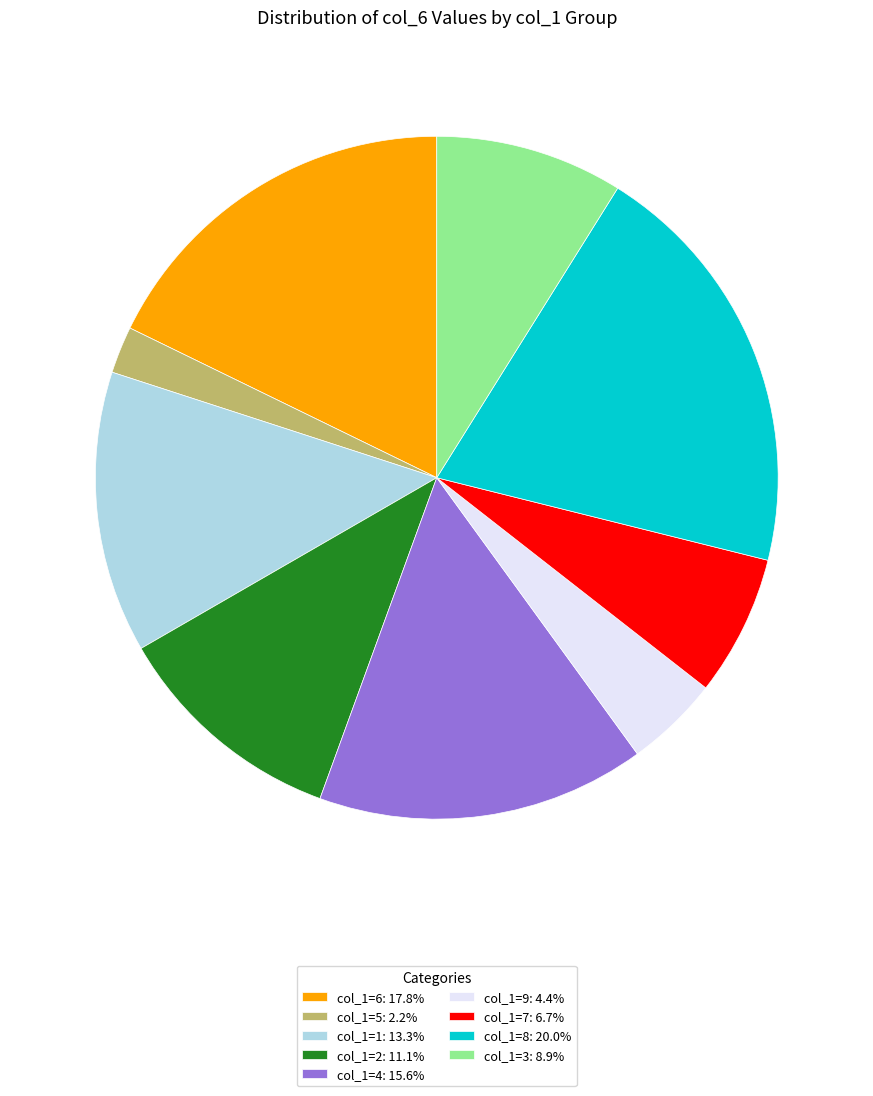

Is the sum of col_1=6: 17.8% and col_1=9: 4.4% greater than half?

No